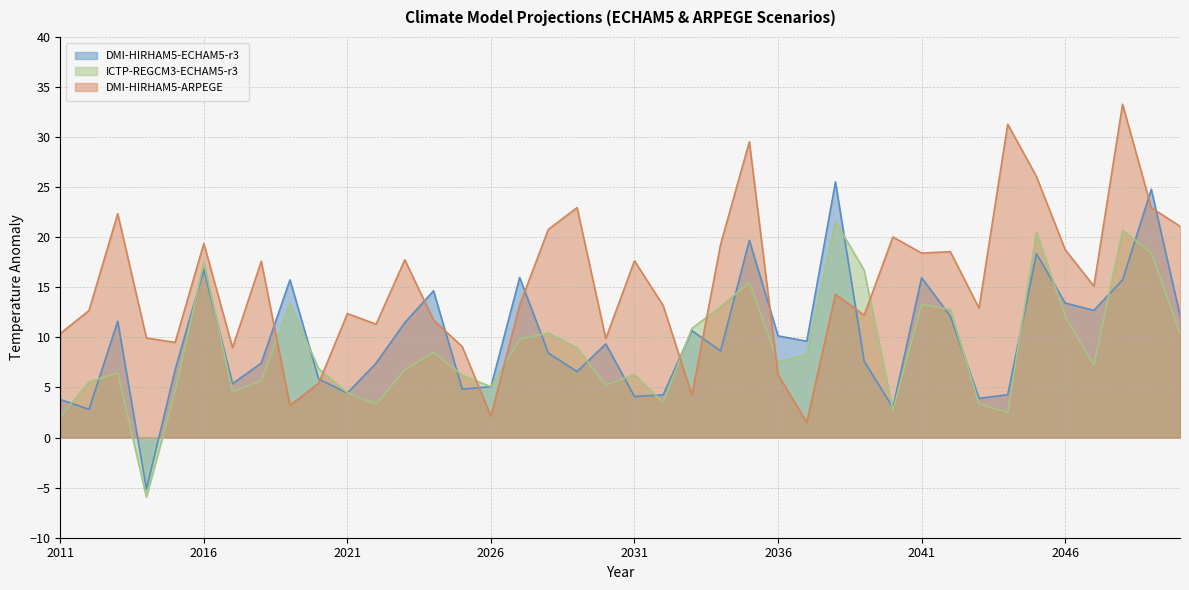

How many values in DMI-HIRHAM5-ECHAM5-r3 are above zero?

39